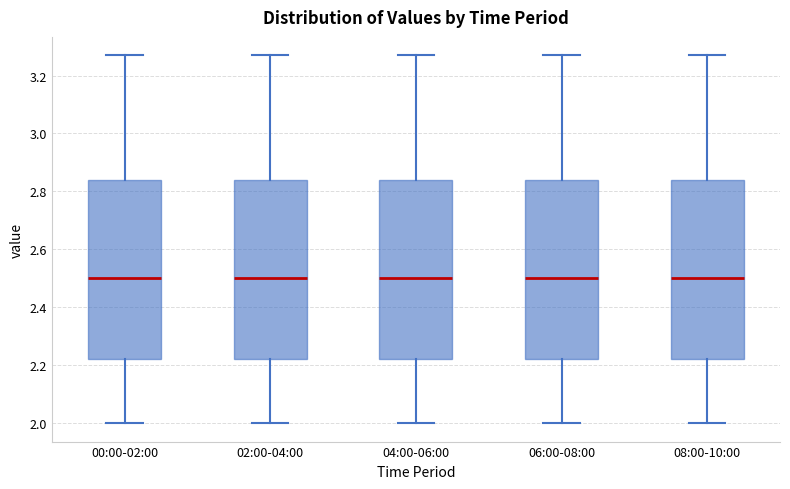

Reading left to right, read every box against the y-axis: the position of its median line, the range the box covers, and the ends of its whiskers. The values are not printed on the chart, so give them approximately, as read against the axis.

00:00-02:00: median 2.50, box 2.22 to 2.84, whiskers 2.00 to 3.28
02:00-04:00: median 2.50, box 2.22 to 2.84, whiskers 2.00 to 3.28
04:00-06:00: median 2.50, box 2.22 to 2.84, whiskers 2.00 to 3.28
06:00-08:00: median 2.50, box 2.22 to 2.84, whiskers 2.00 to 3.28
08:00-10:00: median 2.50, box 2.22 to 2.84, whiskers 2.00 to 3.28